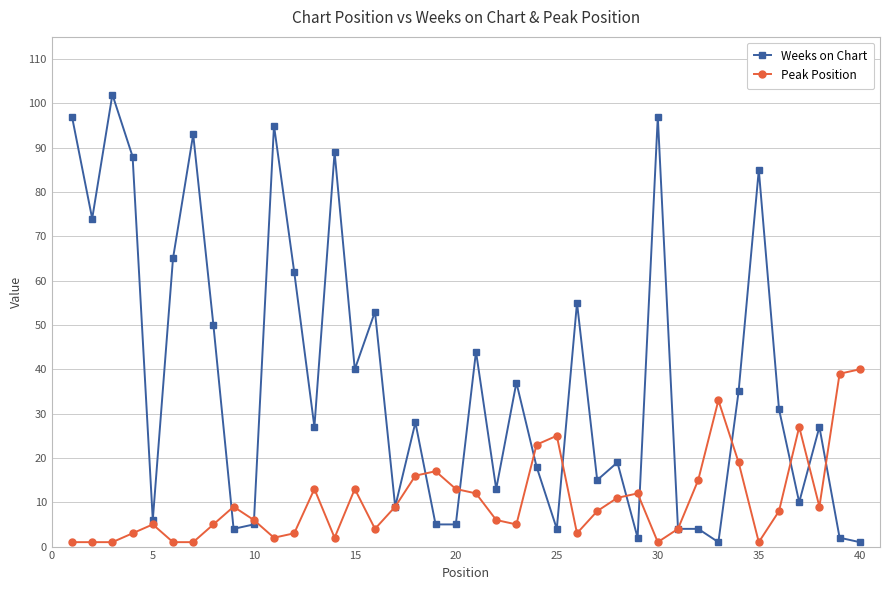

Which series has the widest spread of values?

Weeks on Chart